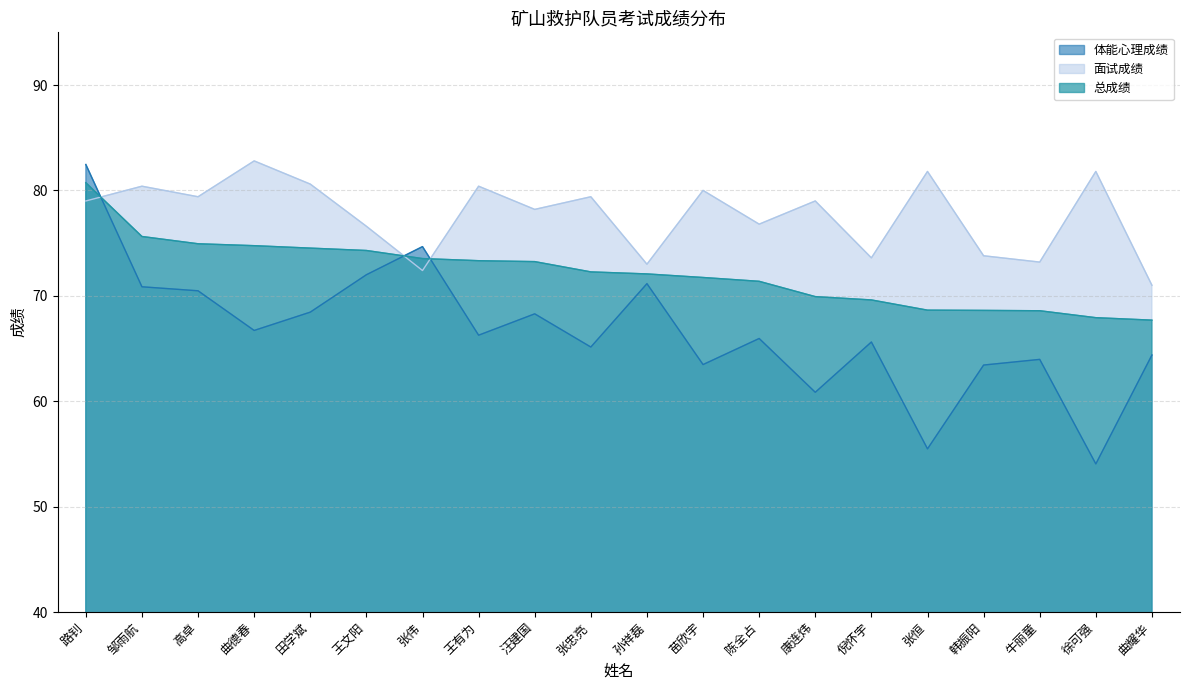

Between 王文阳 and 孙祥磊, which series saw the biggest shift?

面试成绩